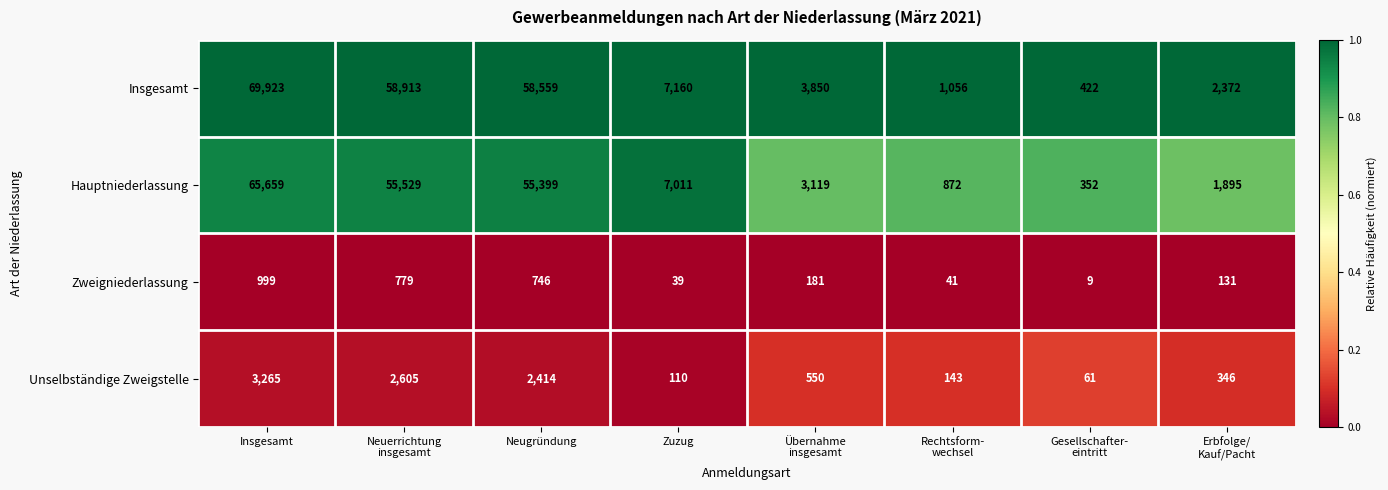

Rank the series at Zuzug from highest to lowest value.

Insgesamt, Hauptniederlassung, Unselbständige Zweigstelle, Zweigniederlassung